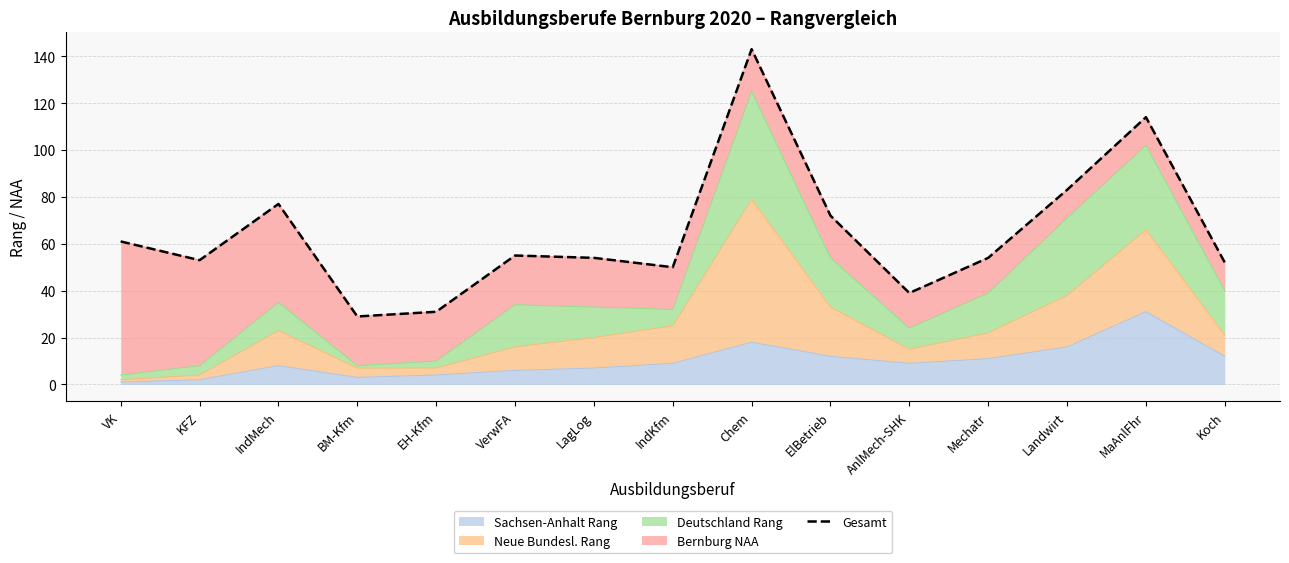

What is the change in value from BM-Kfm to Koch?

+23